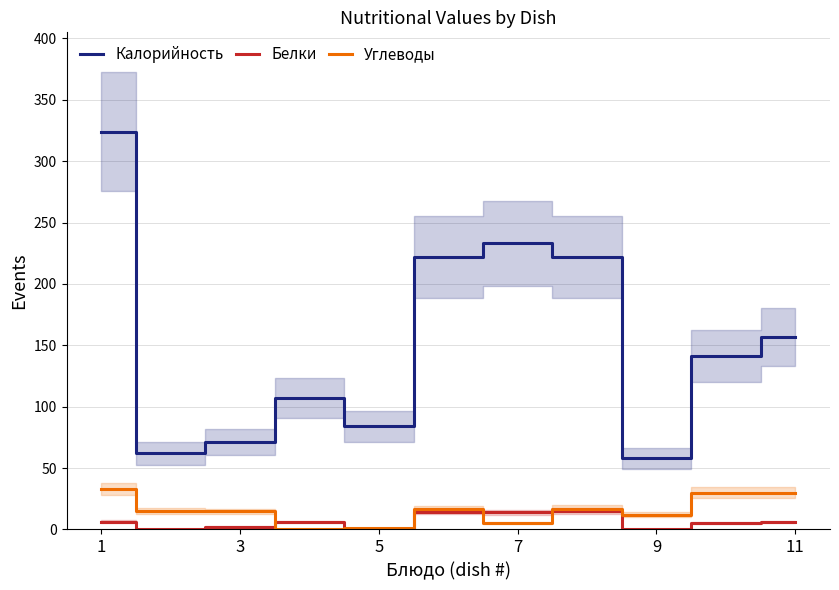

What is the minimum value for Калорийность?

58.0